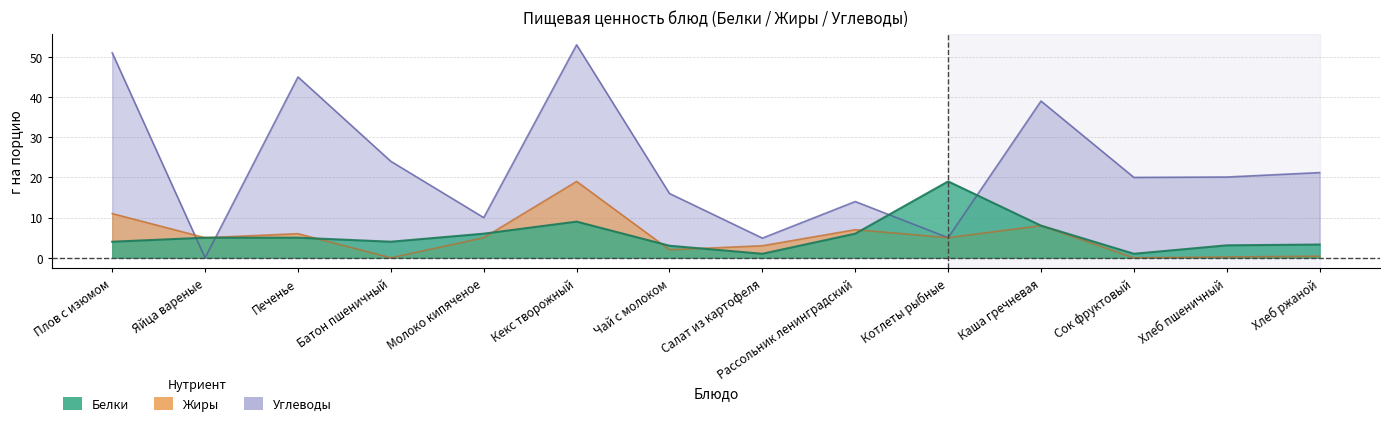

How many values in Жиры are above zero?

12